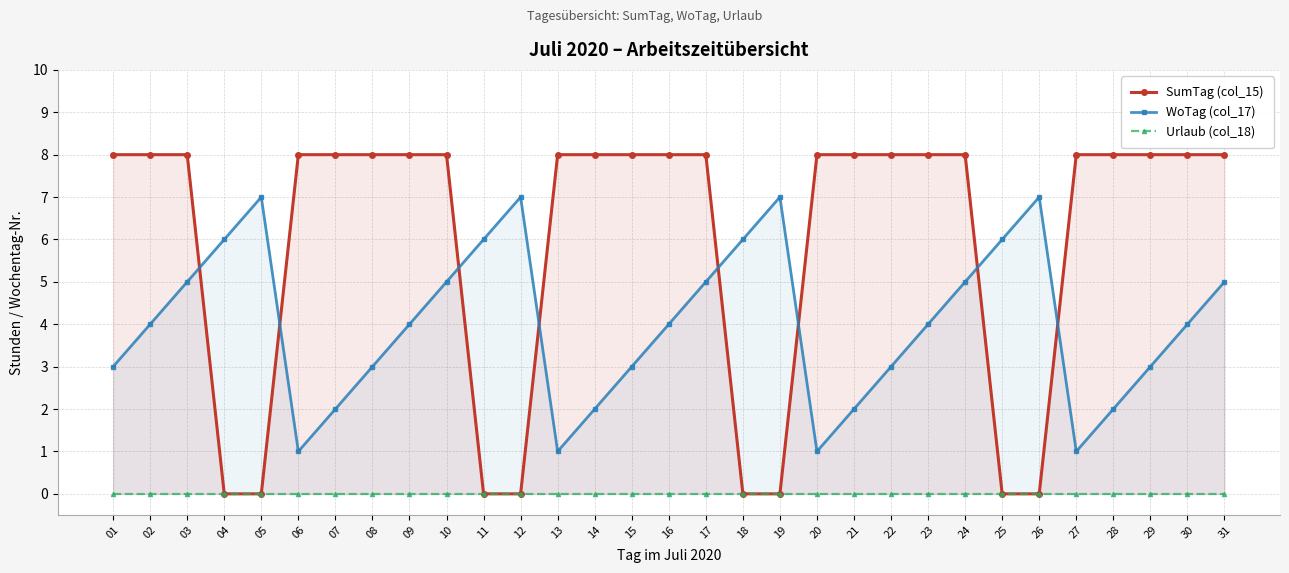

List the labels in order of Urlaub (col_18) value, smallest first.

01, 02, 03, 04, 05, 06, 07, 08, 09, 10, 11, 12, 13, 14, 15, 16, 17, 18, 19, 20, 21, 22, 23, 24, 25, 26, 27, 28, 29, 30, 31